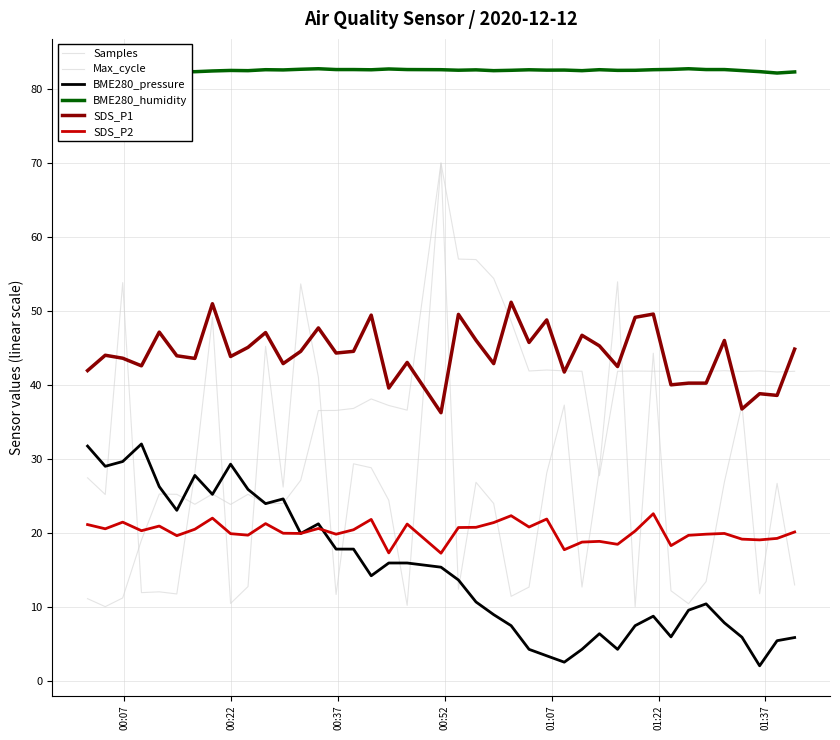

What is the minimum value for BME280_humidity?

82.2